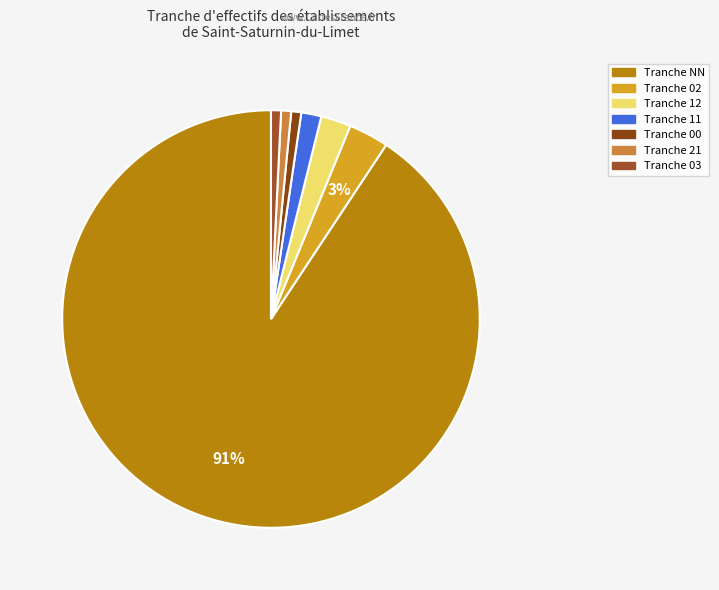

How many segments does this pie chart have?

7